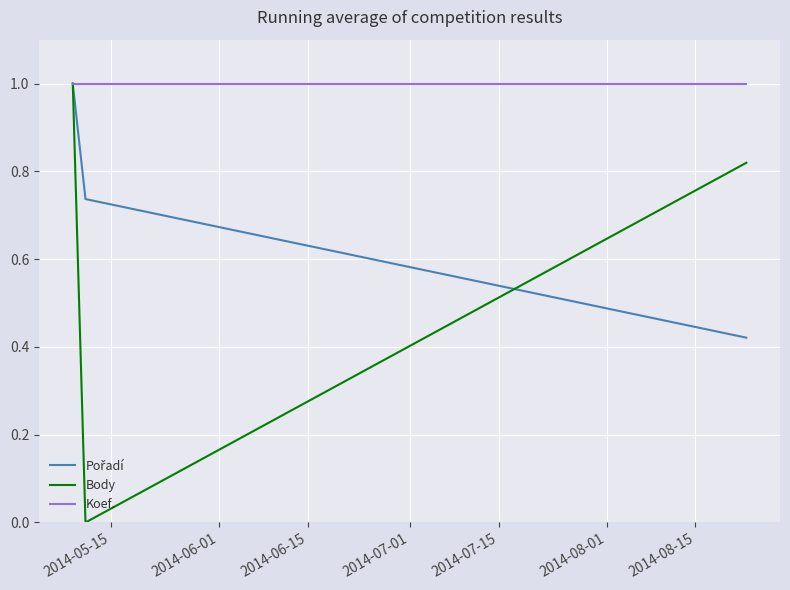

What is the greatest value displayed?

1.0